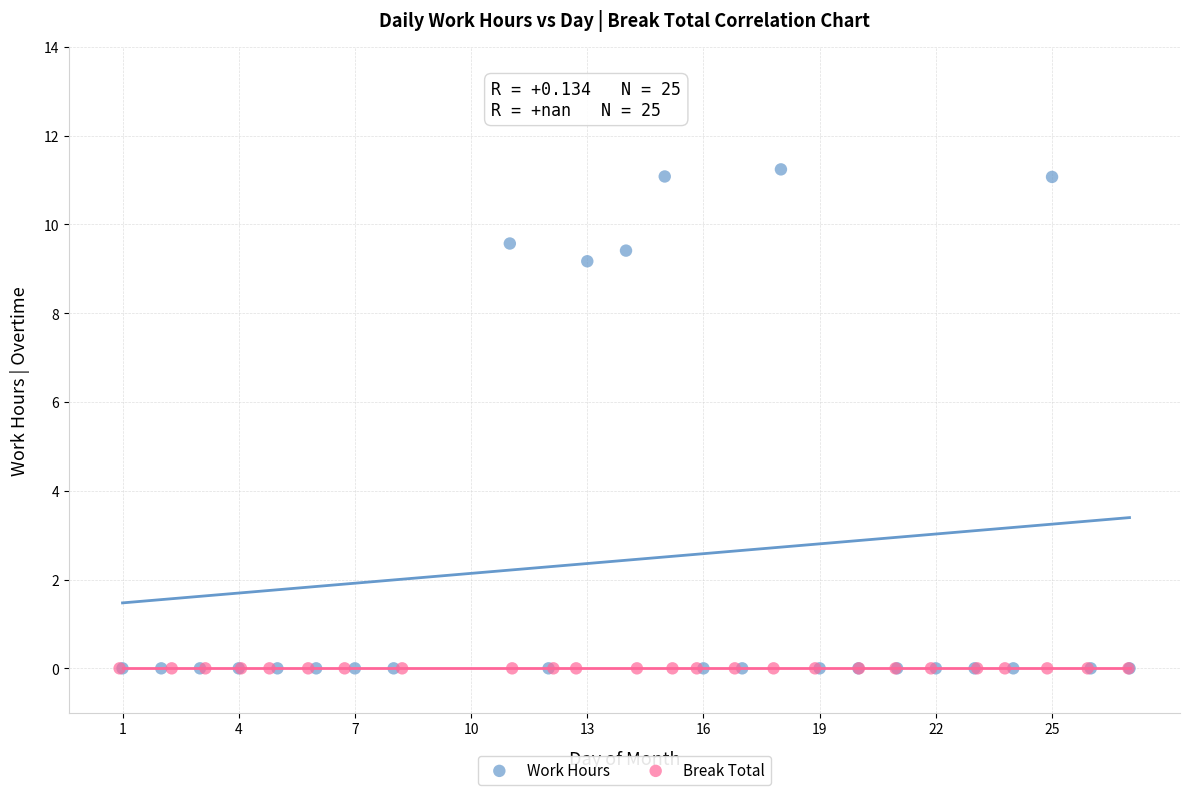

Which series reaches the maximum Y coordinate?

Work Hours